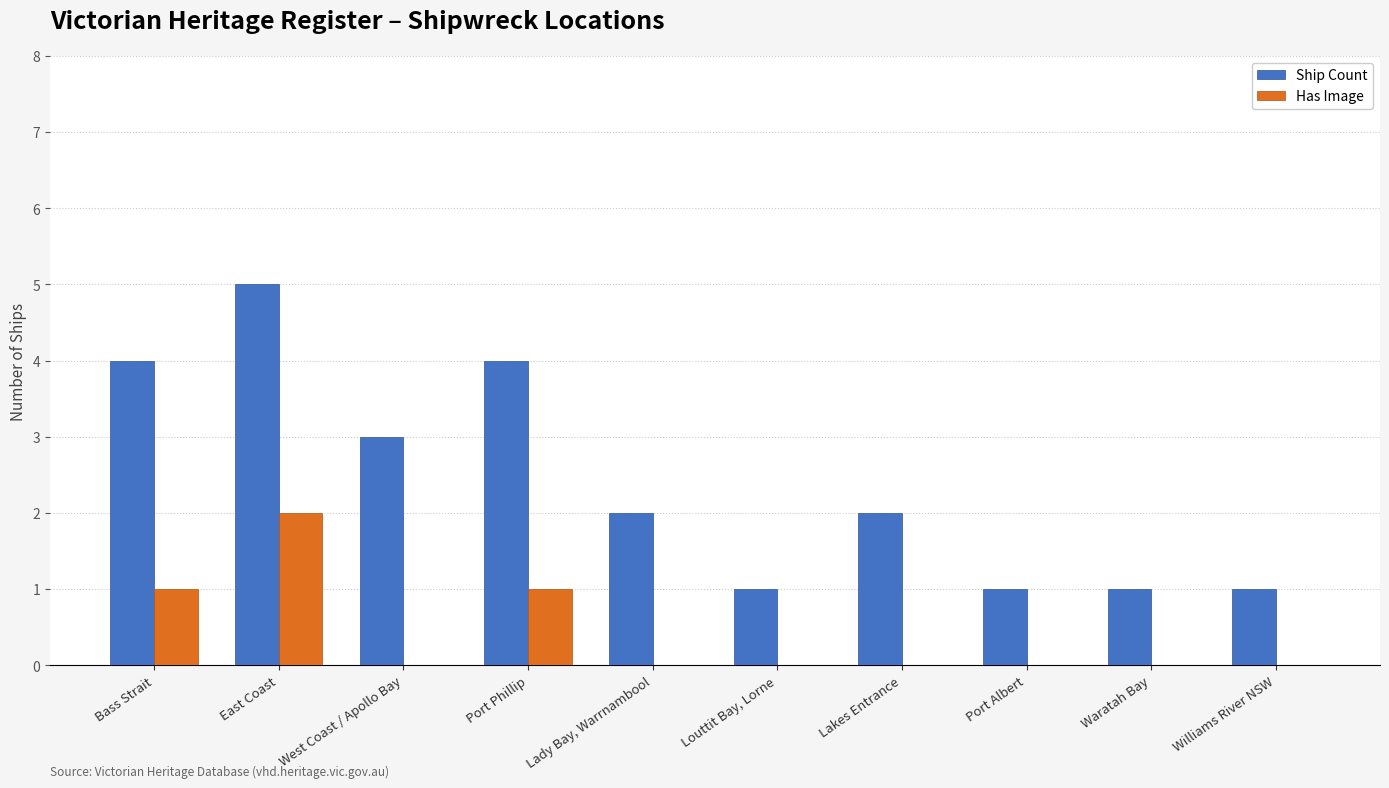

Which series changed the most between Lakes Entrance and Port Albert?

Ship Count